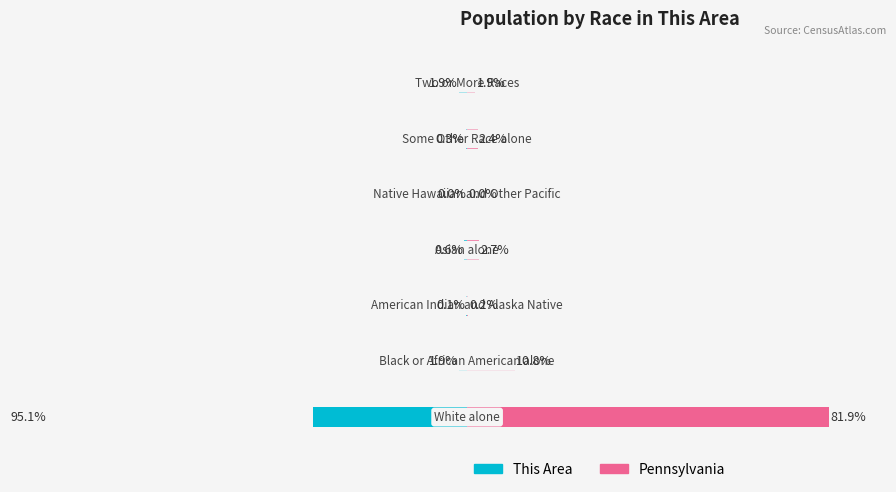

Reading right to left, what are all the values shown in this chart?

This Area: -1.9	-0.3	0.0	-0.6	-0.1	-1.9	-95.1
Pennsylvania: 1.9	2.4	0.0	2.7	0.2	10.8	81.9